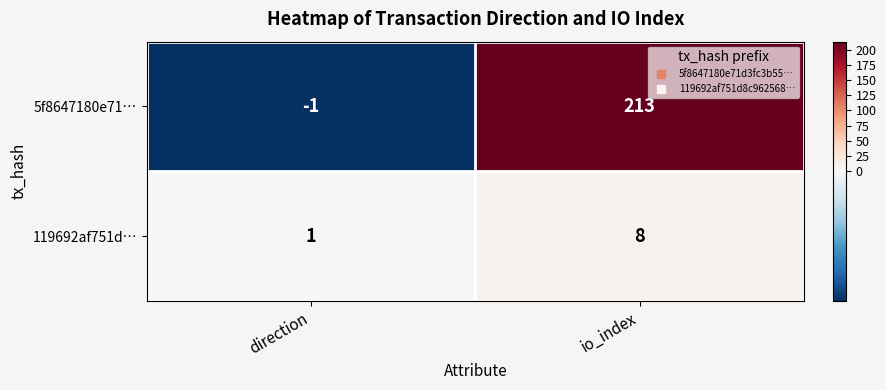

What is the maximum value shown in the chart?

213